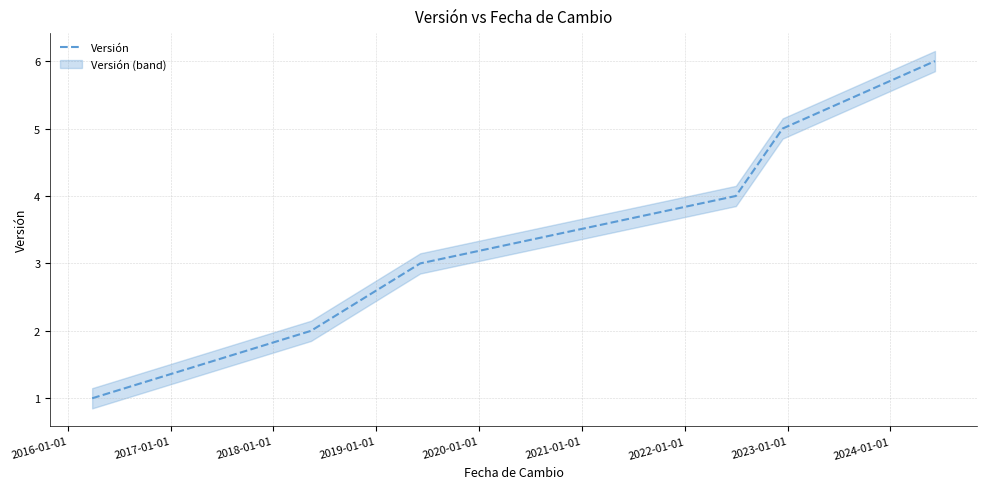

What is the average value?

4